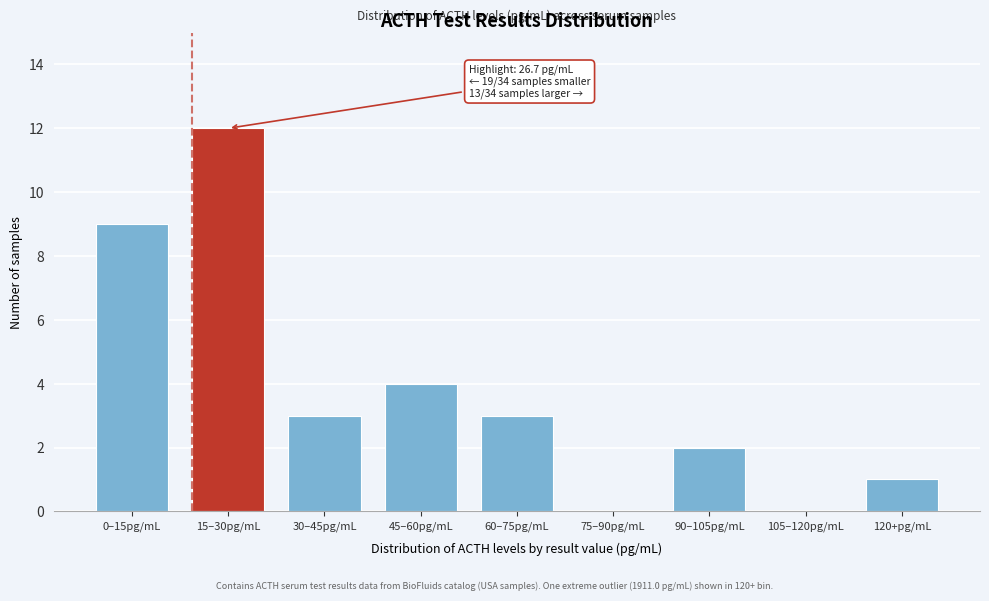

Reading left to right, list all the values displayed in this chart.

0–15pg/mL=9	15–30pg/mL=12	30–45pg/mL=3	45–60pg/mL=4	60–75pg/mL=3	75–90pg/mL=0	90–105pg/mL=2	105–120pg/mL=0	120+pg/mL=1